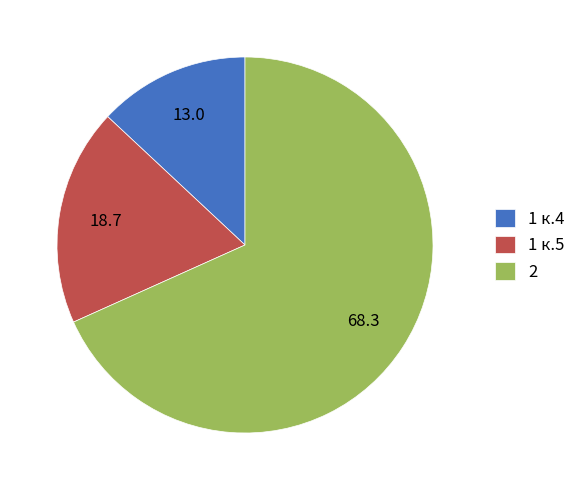

The 1 к.5 slice represents 5% of the pie. True or false?

False